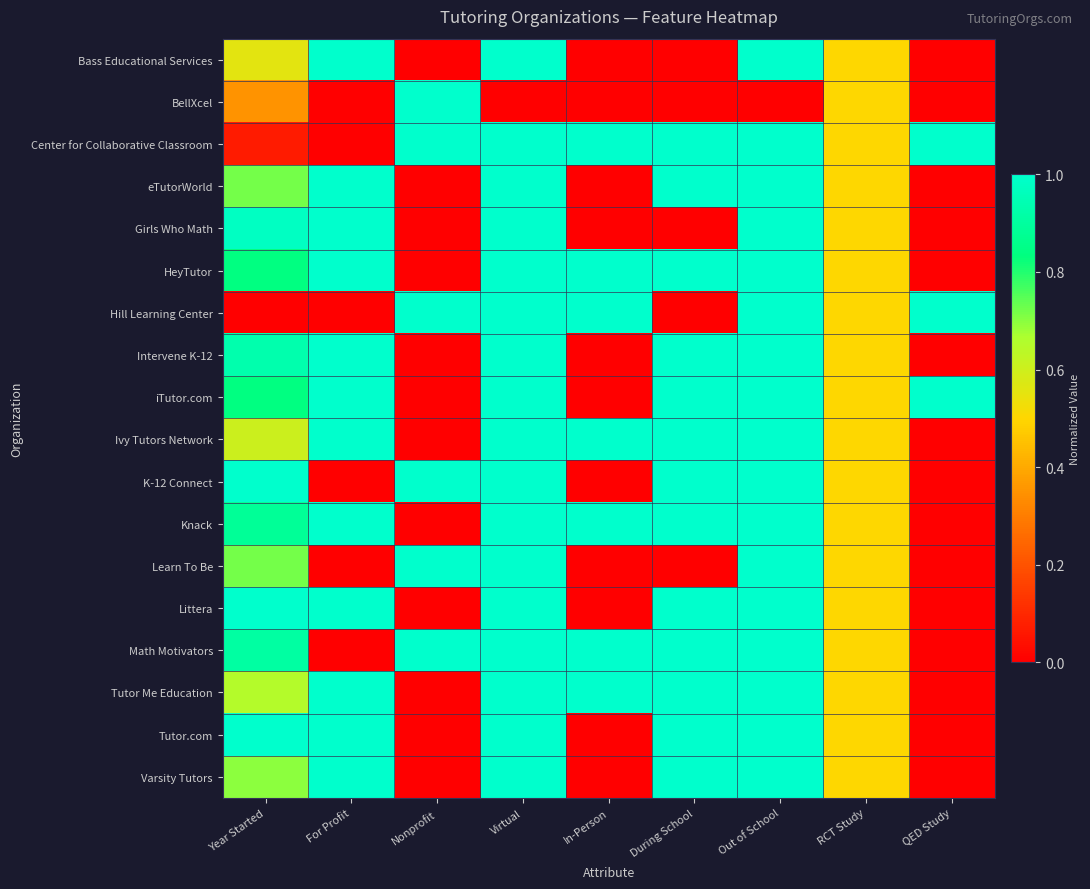

Which has a higher value, For Profit or QED Study?

For Profit